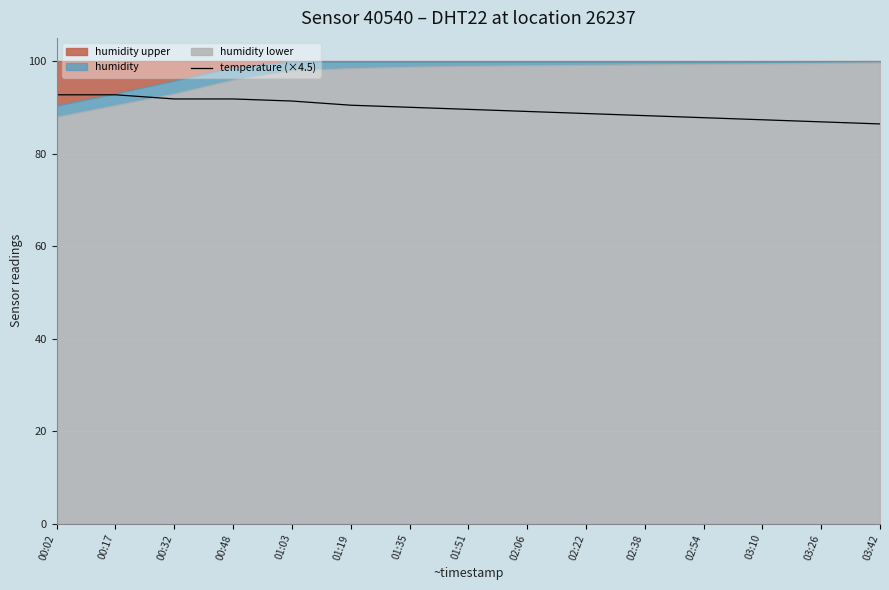

True or false: temperature (×4.5) has a value of 22.3 at 02:38.

False